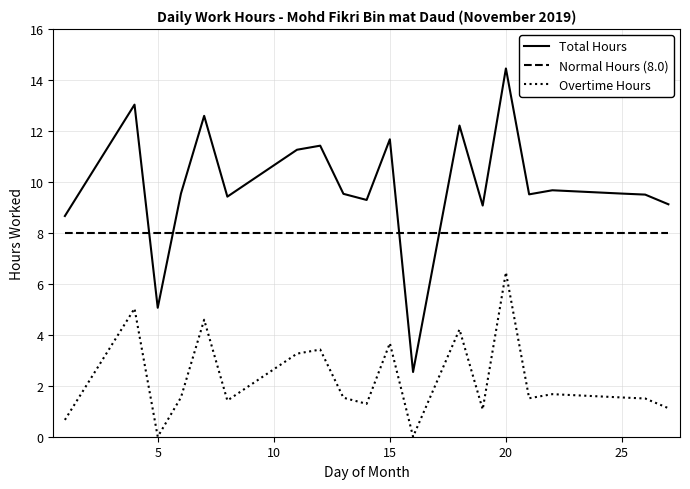

What is the highest value of the Normal Hours (8.0) series?

8.0